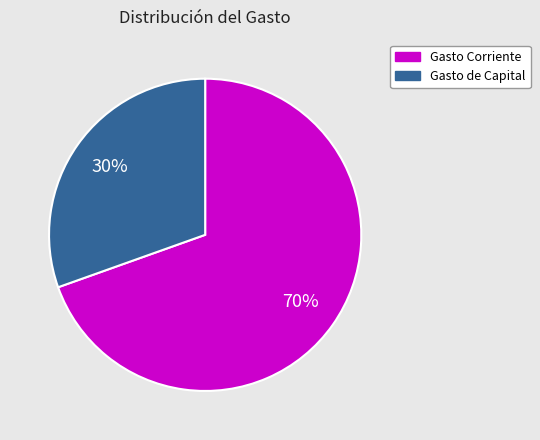

To the nearest percent, what portion does Gasto Corriente represent?

70%